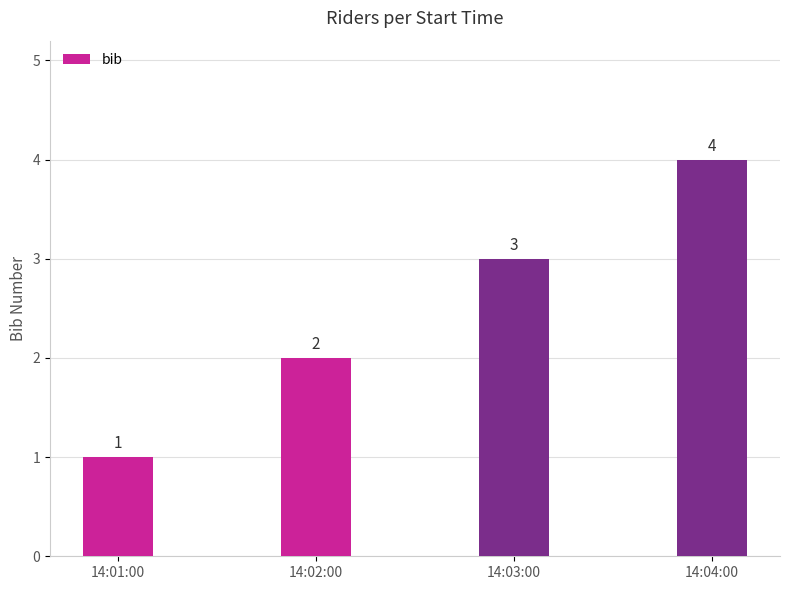

Between 14:02:00 and 14:04:00, which is larger?

14:04:00